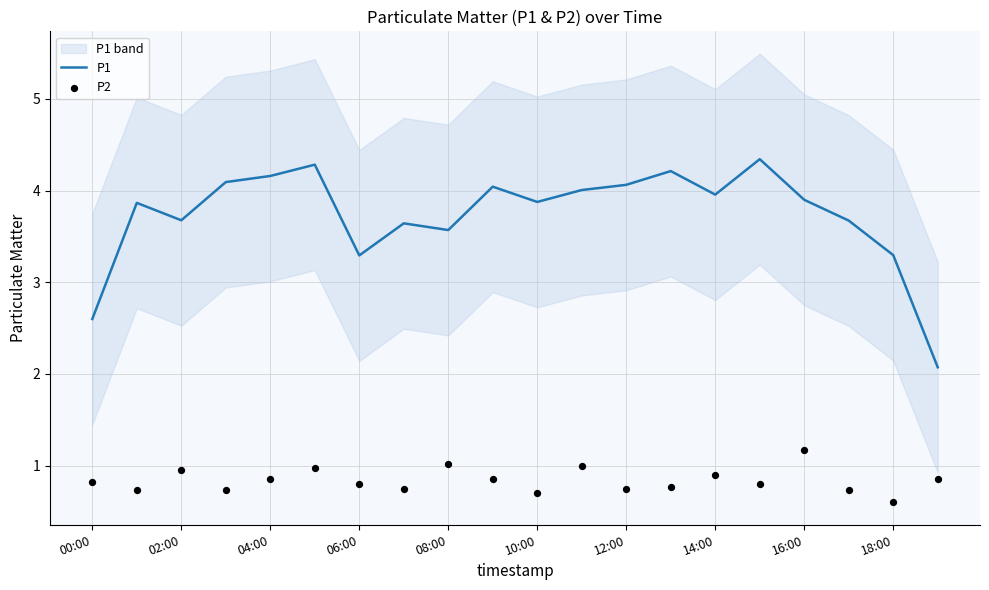

Which series has the largest Y range (max minus min)?

P1